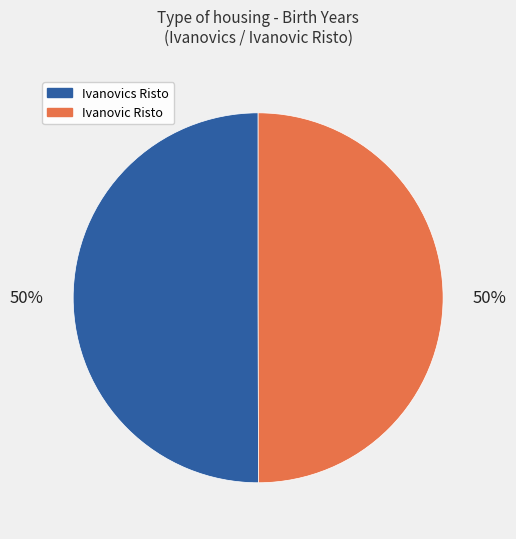

Do Ivanovic Risto and Ivanovics Risto together represent more than half of the pie?

Yes